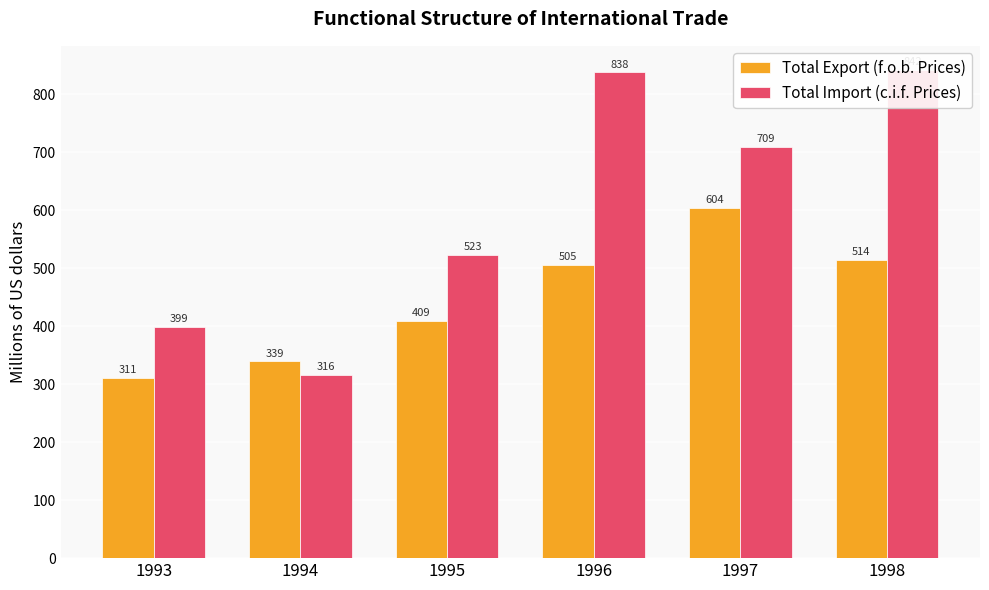

What is the greatest value displayed?

841.5